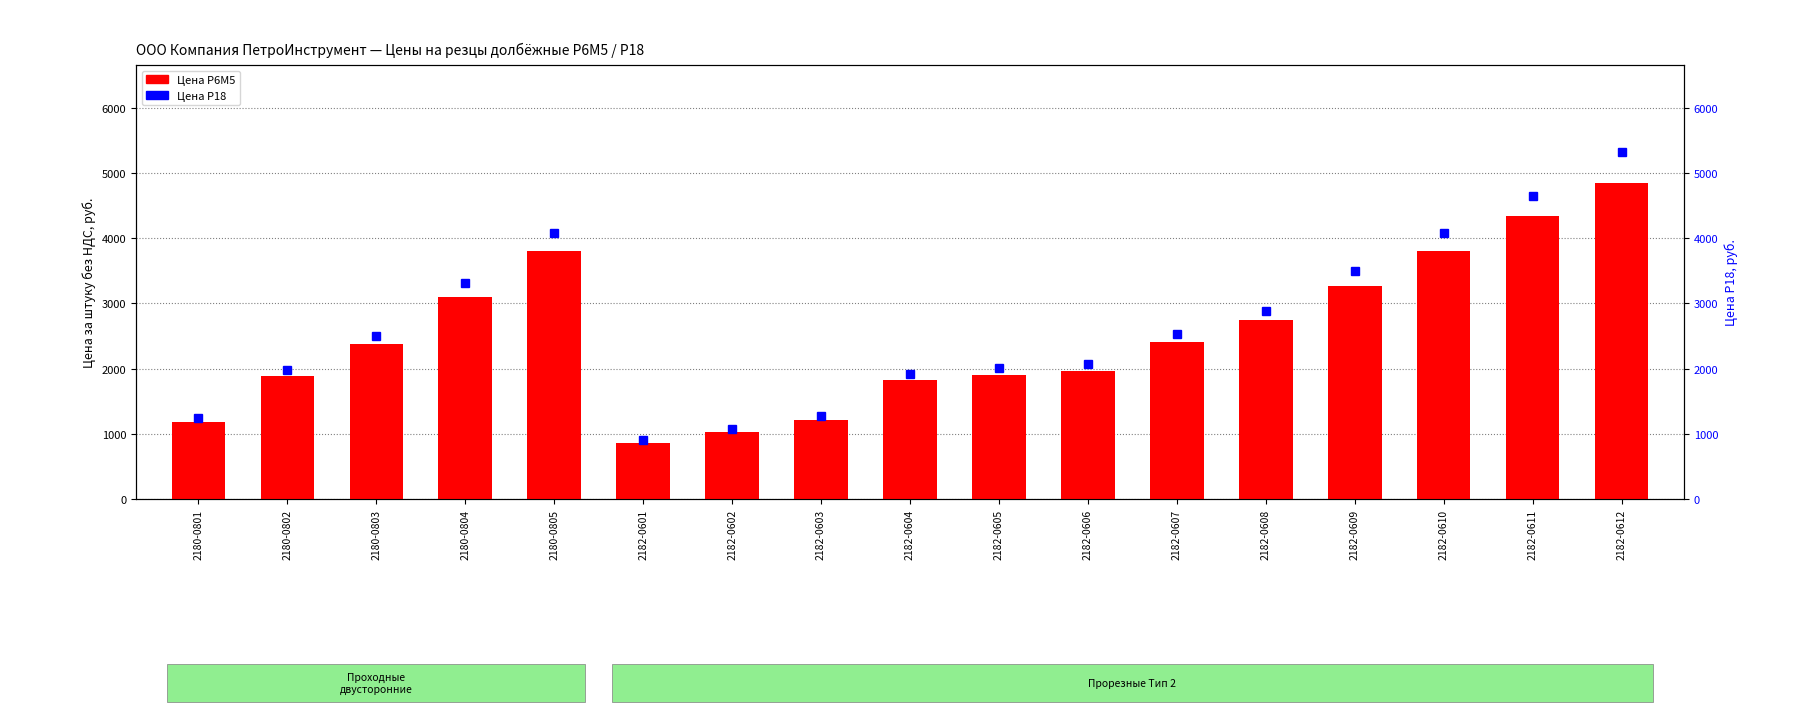

Does the chart contain stacked bars?

No